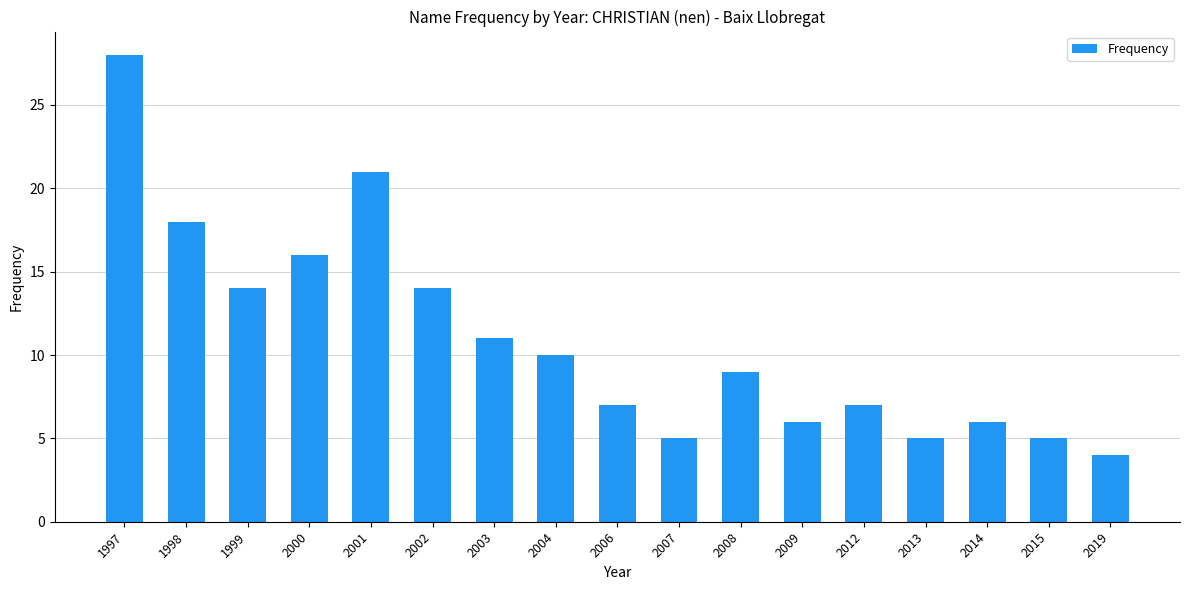

What is the difference between the second highest and minimum values?

17